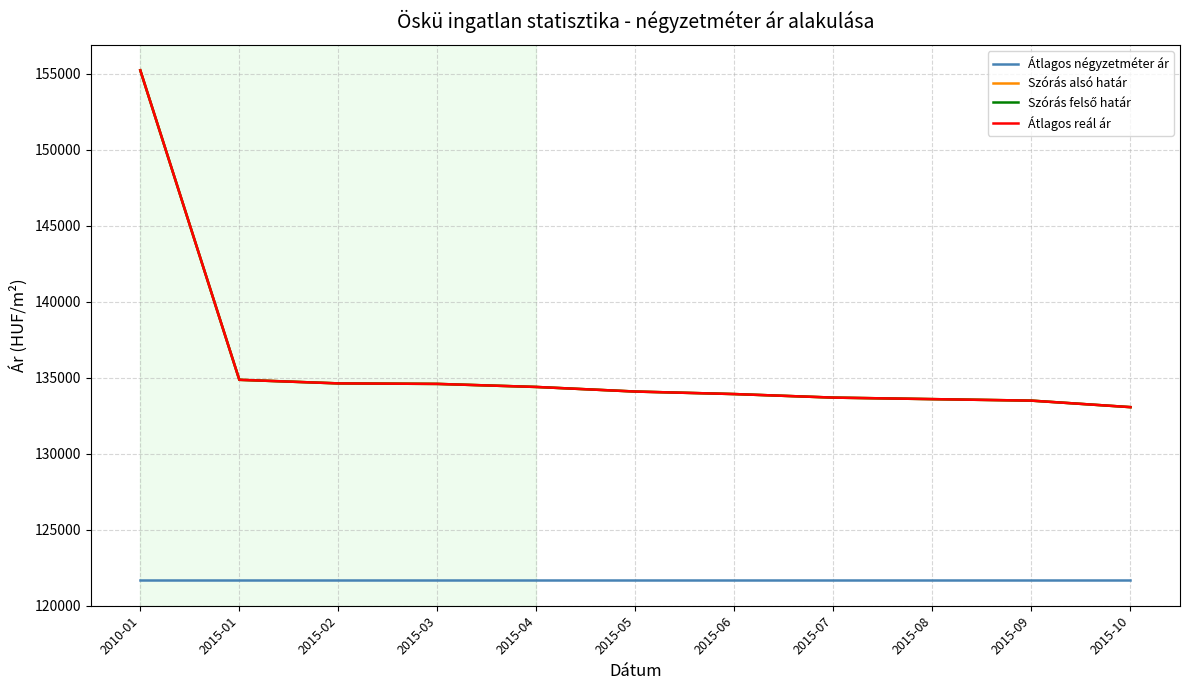

Which label corresponds to the largest value in the chart?

2010-01